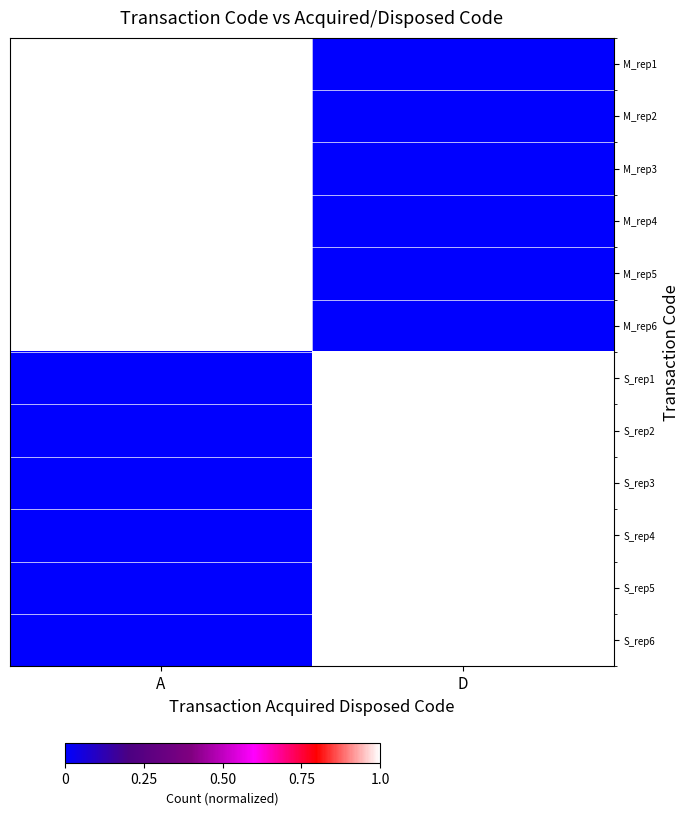

At which category is the sum across all series the highest?

A